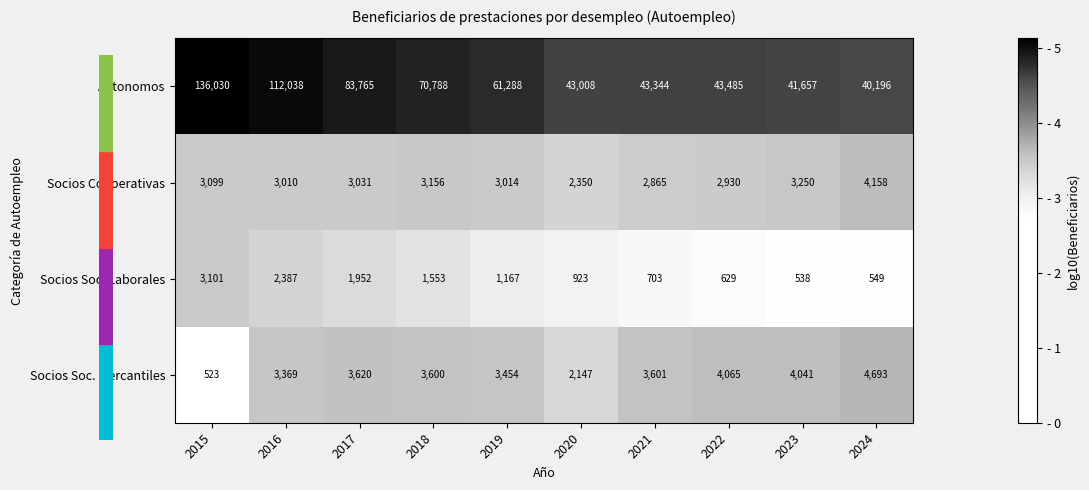

What is the smallest value displayed?

523